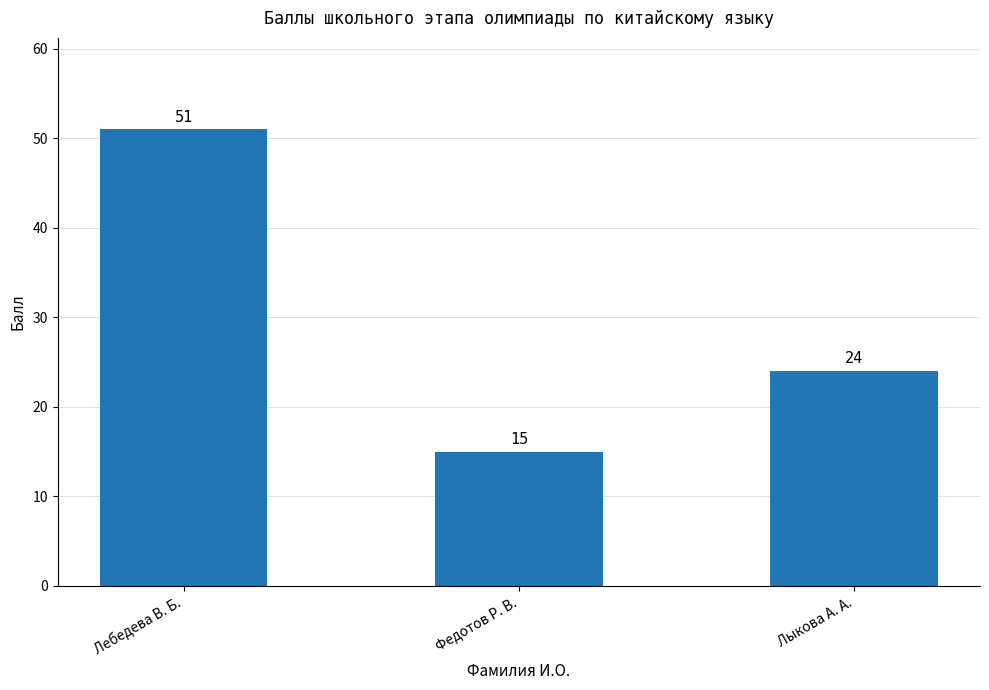

Where does the data first go above 24?

Лебедева В. Б.